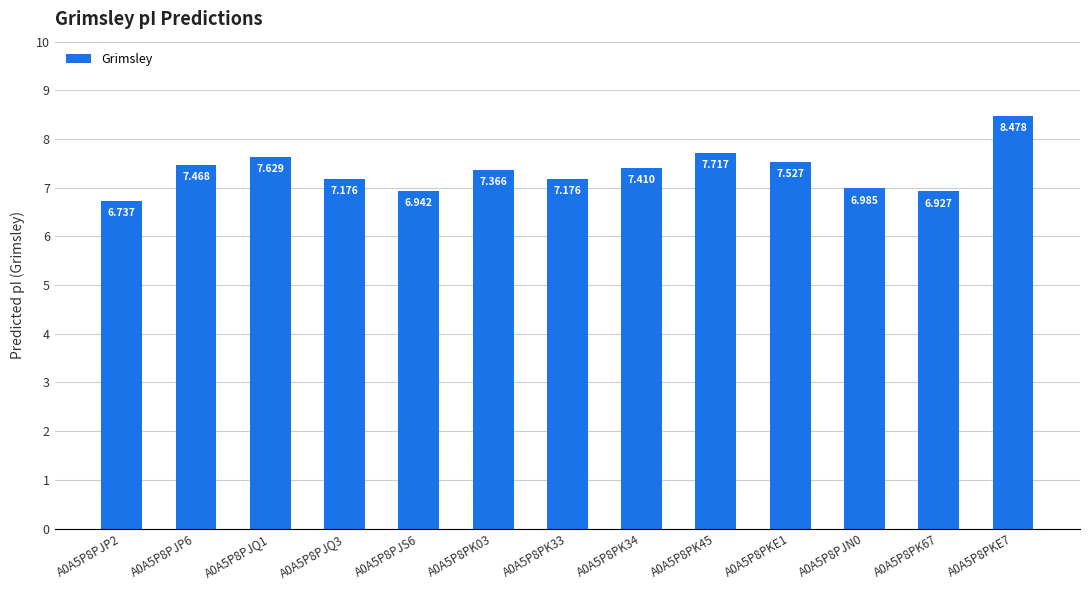

Does the chart contain stacked bars?

No